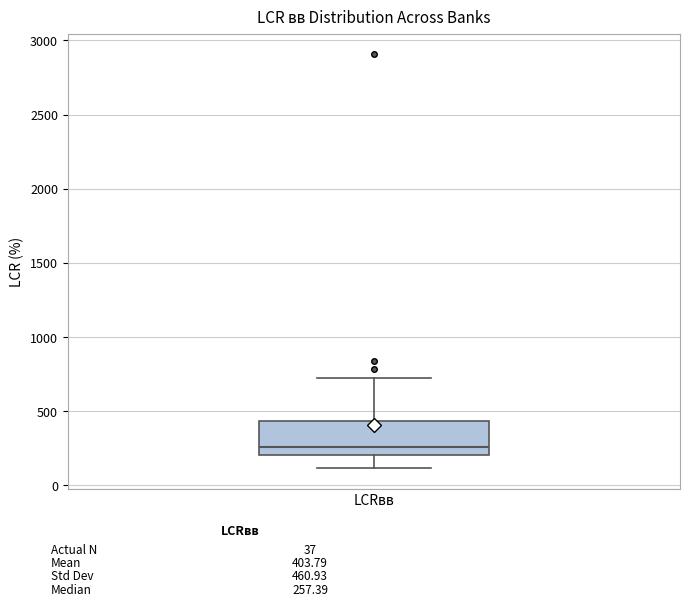

Transcribe this box plot: give where the median line is, the range the box spans, and where the two whiskers end, as read against the y-axis. The values are not printed on the chart, so give them approximately, as read against the axis.

median 250, box 200 to 450, whiskers 100 to 700